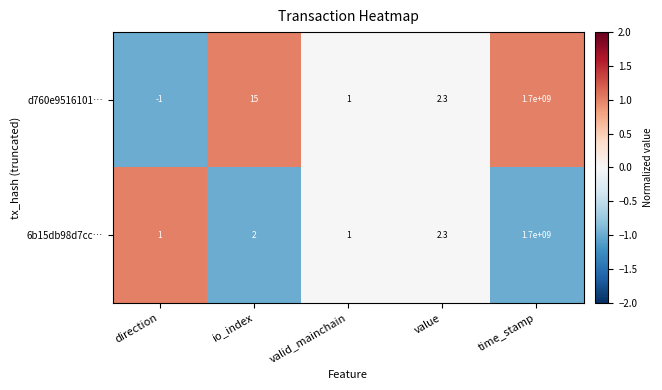

Which label corresponds to the largest value in the chart?

time_stamp